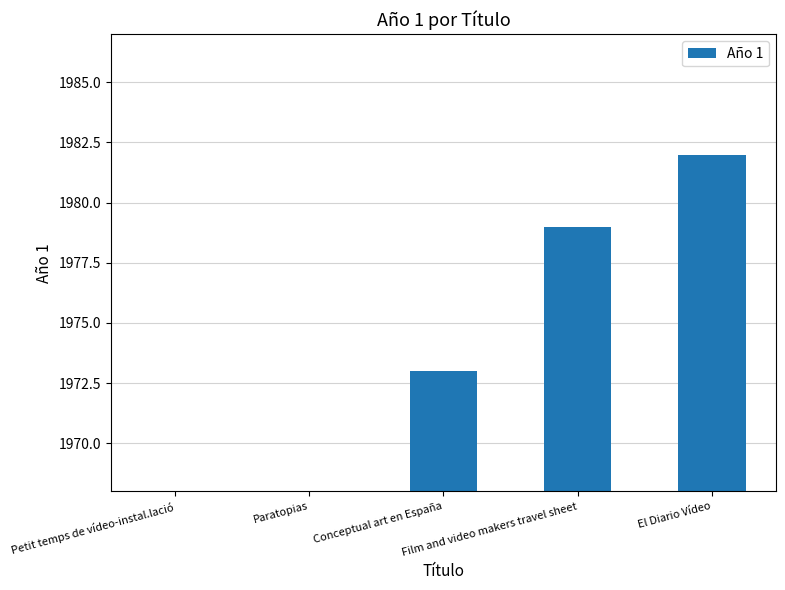

Rank the categories by value from lowest to highest.

Petit temps de vídeo-instal.lació, Paratopias, Conceptual art en España, Film and video makers travel sheet, El Diario Vídeo